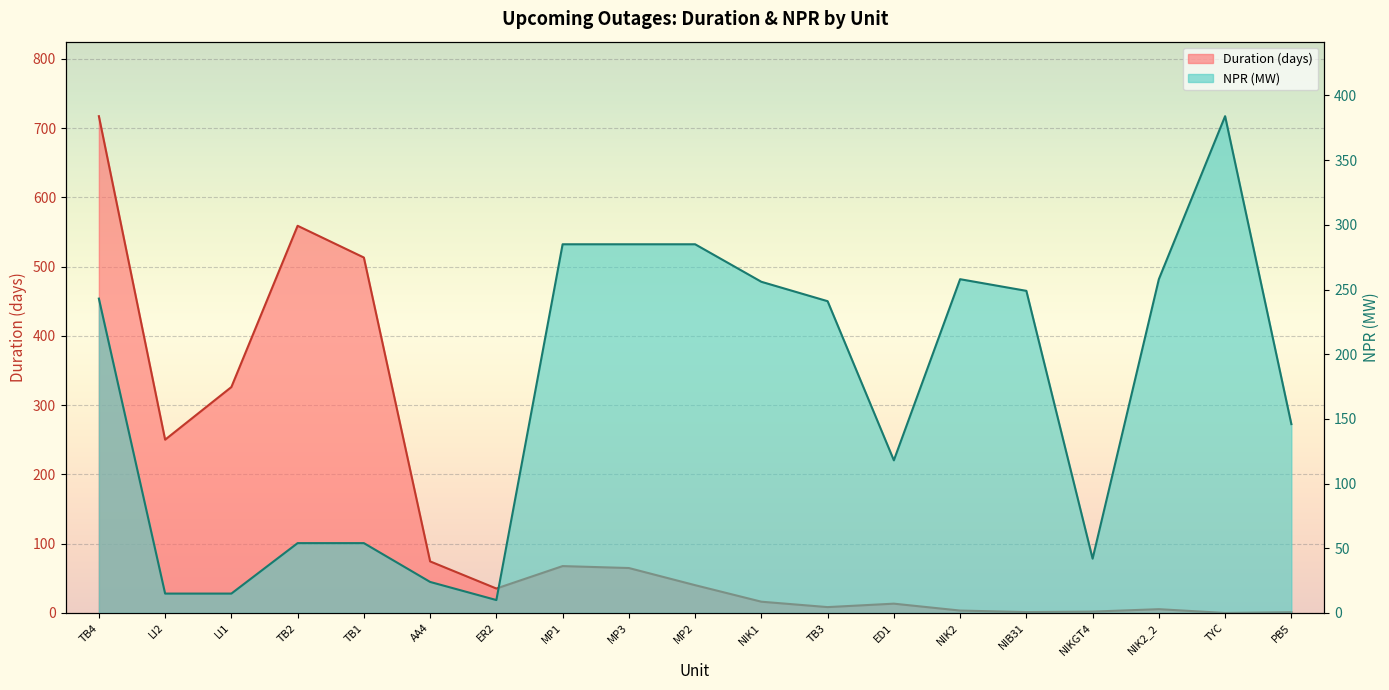

How many values in the Duration series are below 35?

9